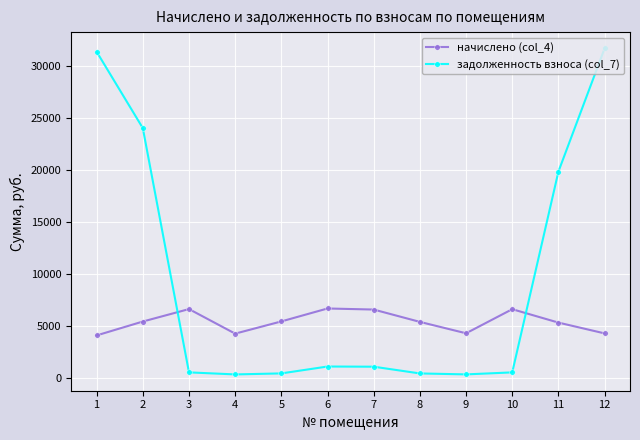

How many lines are shown in the chart?

2